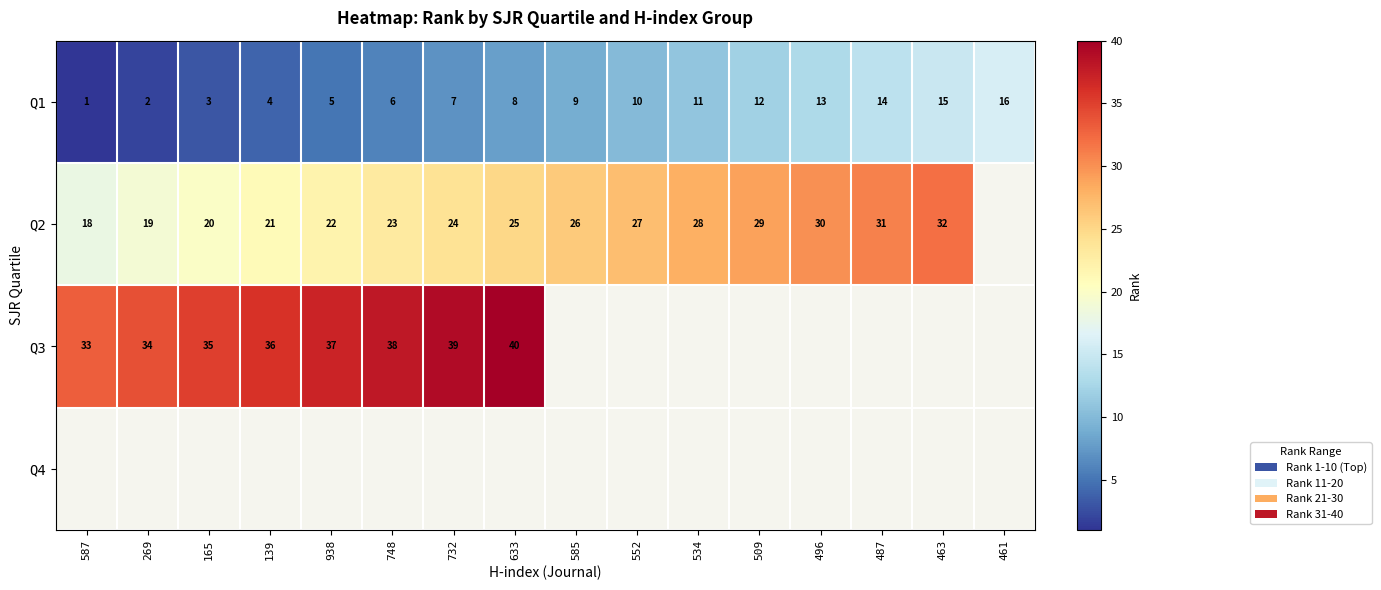

The value of Q2 at 748 is 35.0. True or false?

False